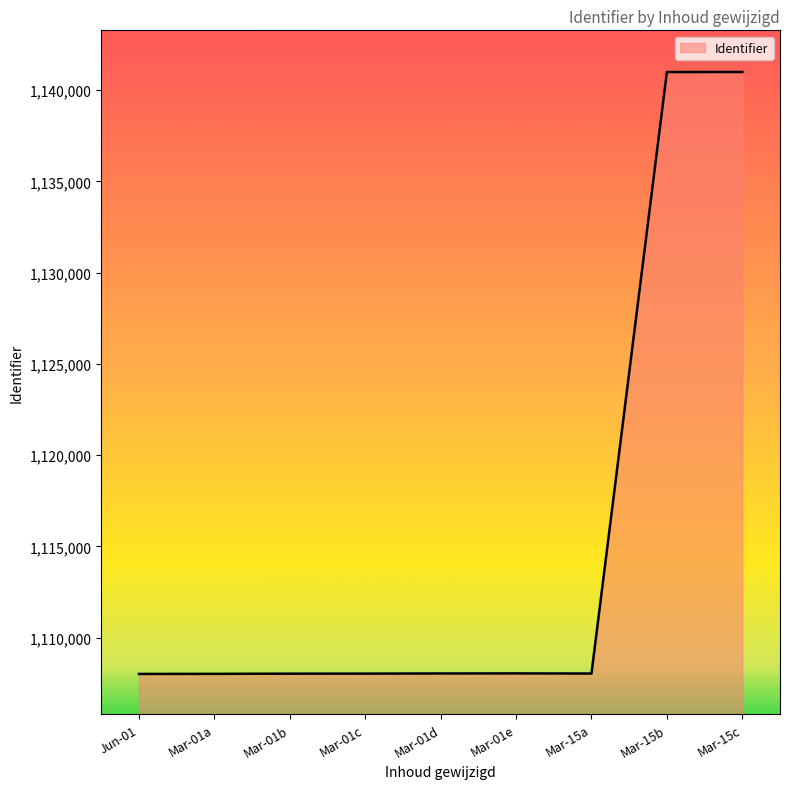

What is the difference between the maximum and minimum values?

32976